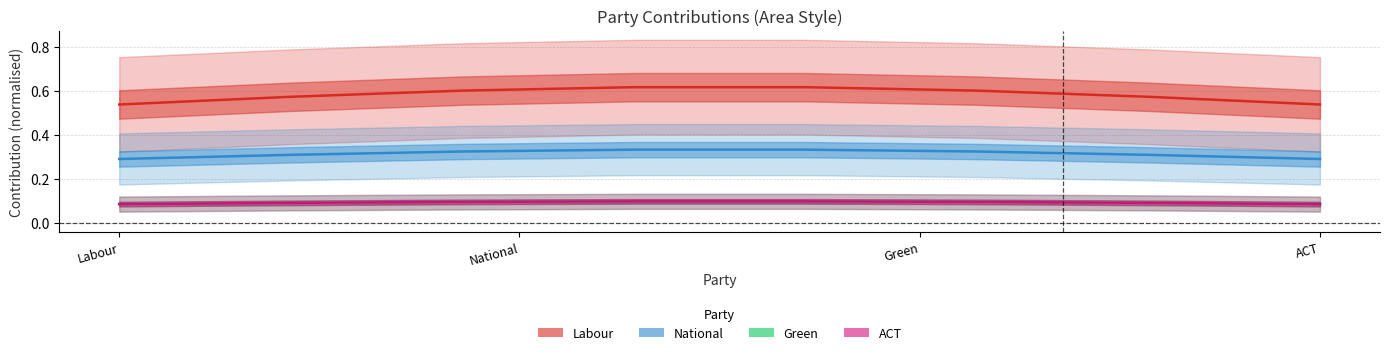

Which series changed the most between National and Green?

Labour